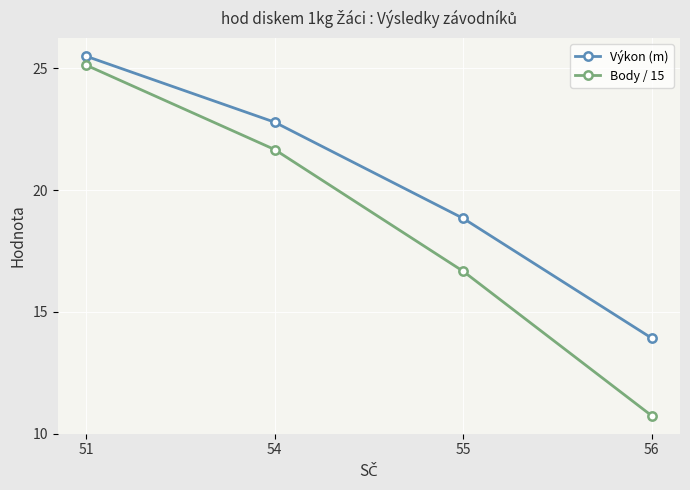

What is the greatest value displayed?

25.5